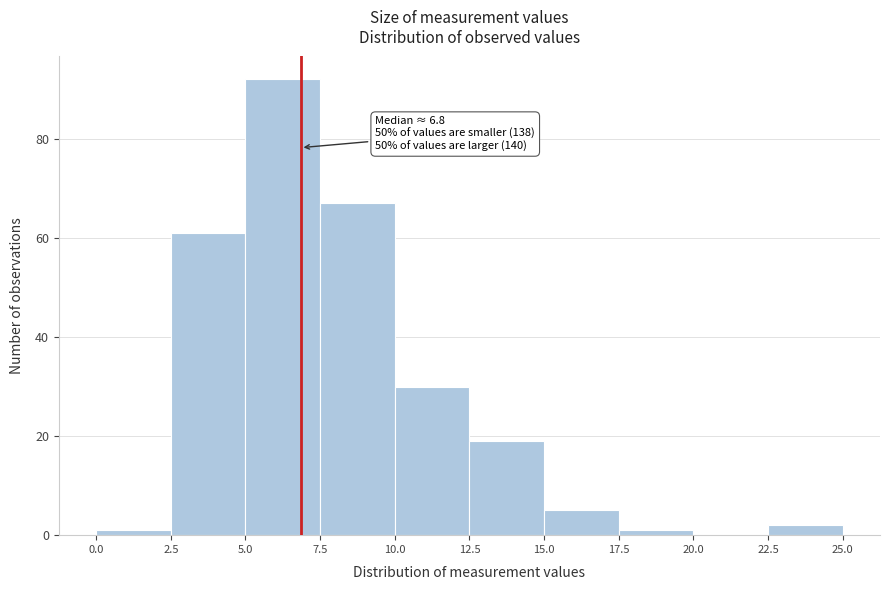

Which range on the x-axis has the tallest bar?

5.0 to 7.5